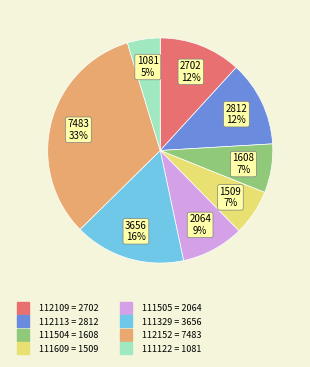

Combined, do 111505 and 112113 account for over 50%?

No